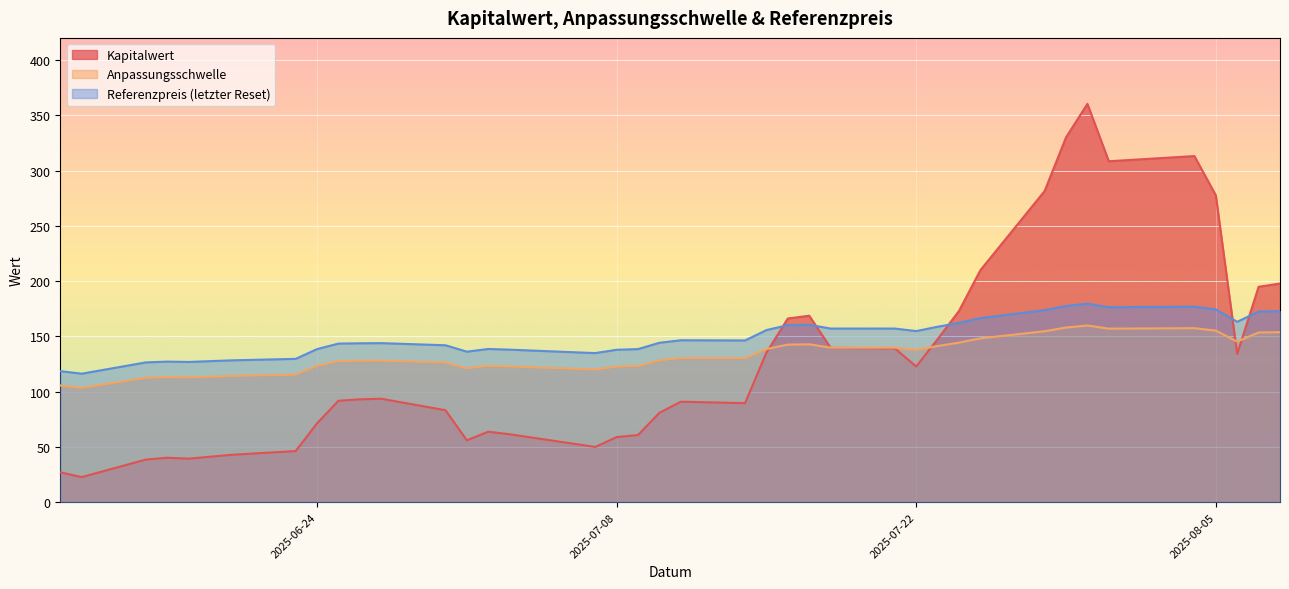

Reading left to right, transcribe all the data shown in this chart.

Kapitalwert: 2025-08-08=197.8	2025-08-07=194.8	2025-08-06=134.0	2025-08-05=277.6	2025-08-04=313.1	2025-07-31=308.4	2025-07-30=360.3	2025-07-29=330.0	2025-07-28=281.4	2025-07-25=209.9	2025-07-24=173.0	2025-07-23=147.4	2025-07-22=122.7	2025-07-21=139.0	2025-07-18=139.6	2025-07-17=168.6	2025-07-16=166.1	2025-07-15=135.2	2025-07-14=89.5	2025-07-11=90.8	2025-07-10=80.8	2025-07-09=60.7	2025-07-08=58.8	2025-07-07=49.9	2025-07-03=61.4	2025-07-02=63.7	2025-07-01=55.9	2025-06-30=83.1	2025-06-27=93.5	2025-06-26=93.0	2025-06-25=91.7	2025-06-24=71.3	2025-06-23=46.1	2025-06-20=42.8	2025-06-18=39.3	2025-06-17=40.1	2025-06-16=38.5	2025-06-13=22.6	2025-06-12=26.9
Anpassungsschwelle: 2025-08-08=153.8	2025-08-07=153.4	2025-08-06=145.2	2025-08-05=155.1	2025-08-04=157.3	2025-07-31=156.9	2025-07-30=159.8	2025-07-29=157.9	2025-07-28=154.6	2025-07-25=148.2	2025-07-24=144.3	2025-07-23=141.2	2025-07-22=137.7	2025-07-21=139.7	2025-07-18=139.7	2025-07-17=142.8	2025-07-16=142.5	2025-07-15=138.5	2025-07-14=130.2	2025-07-11=130.3	2025-07-10=128.3	2025-07-09=123.2	2025-07-08=122.7	2025-07-07=120.0	2025-07-03=122.7	2025-07-02=123.3	2025-07-01=121.1	2025-06-30=126.3	2025-06-27=128.0	2025-06-26=127.9	2025-06-25=127.6	2025-06-24=123.2	2025-06-23=115.3	2025-06-20=114.1	2025-06-18=112.8	2025-06-17=113.1	2025-06-16=112.5	2025-06-13=103.4	2025-06-12=105.5
Referenzpreis (letzter Reset): 2025-08-08=172.8	2025-08-07=172.4	2025-08-06=163.1	2025-08-05=174.3	2025-08-04=176.8	2025-07-31=176.3	2025-07-30=179.5	2025-07-29=177.4	2025-07-28=173.7	2025-07-25=166.5	2025-07-24=162.1	2025-07-23=158.7	2025-07-22=154.7	2025-07-21=157.0	2025-07-18=157.0	2025-07-17=160.4	2025-07-16=160.1	2025-07-15=155.6	2025-07-14=146.2	2025-07-11=146.4	2025-07-10=144.2	2025-07-09=138.4	2025-07-08=137.8	2025-07-07=134.8	2025-07-03=137.9	2025-07-02=138.5	2025-07-01=136.1	2025-06-30=141.9	2025-06-27=143.8	2025-06-26=143.7	2025-06-25=143.4	2025-06-24=138.4	2025-06-23=129.6	2025-06-20=128.2	2025-06-18=126.8	2025-06-17=127.1	2025-06-16=126.4	2025-06-13=116.2	2025-06-12=118.5